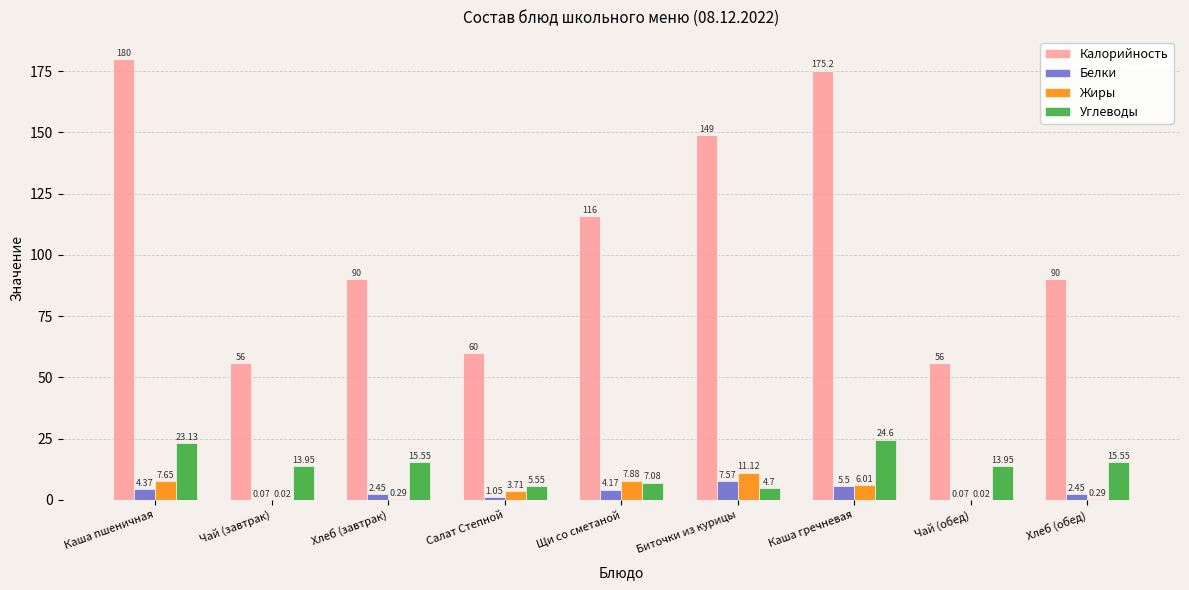

At which category is the sum across all series the highest?

Каша пшеничная